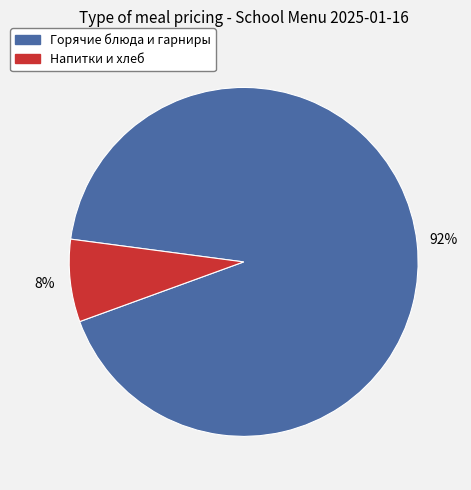

To the nearest percent, what is the average slice percentage?

50%